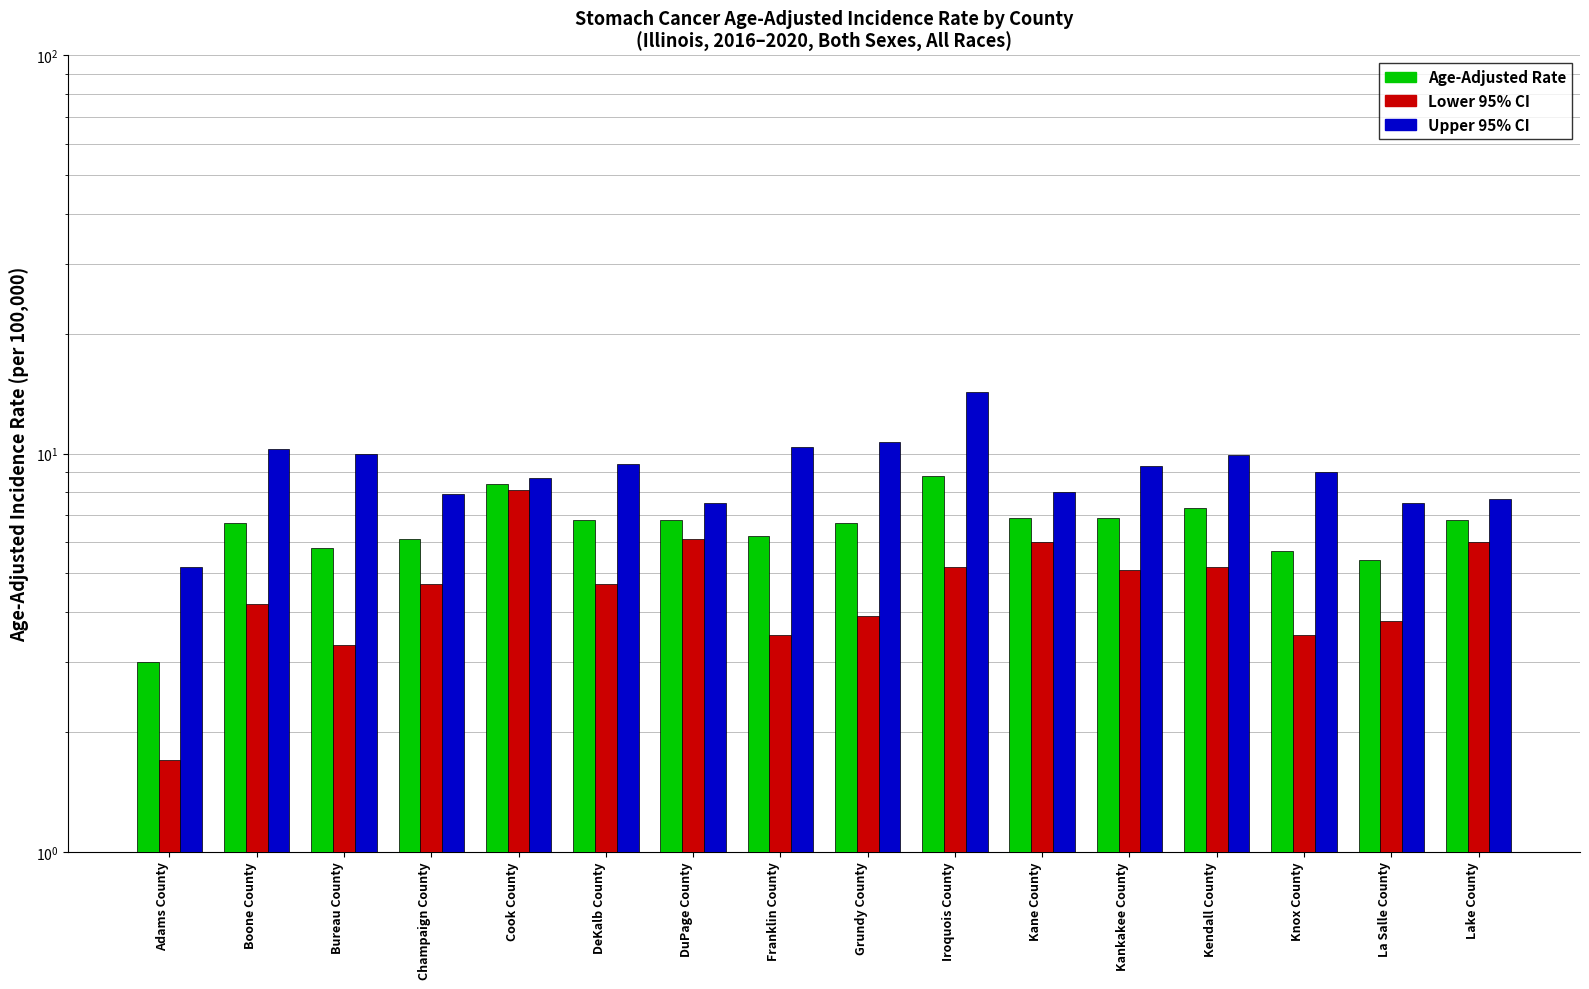

Reading left to right, transcribe all the data shown in this chart.

Age-Adjusted Rate: Adams County=3.0	Boone County=6.7	Bureau County=5.8	Champaign County=6.1	Cook County=8.4	DeKalb County=6.8	DuPage County=6.8	Franklin County=6.2	Grundy County=6.7	Iroquois County=8.8	Kane County=6.9	Kankakee County=6.9	Kendall County=7.3	Knox County=5.7	La Salle County=5.4	Lake County=6.8
Lower 95% CI: Adams County=1.7	Boone County=4.2	Bureau County=3.3	Champaign County=4.7	Cook County=8.1	DeKalb County=4.7	DuPage County=6.1	Franklin County=3.5	Grundy County=3.9	Iroquois County=5.2	Kane County=6.0	Kankakee County=5.1	Kendall County=5.2	Knox County=3.5	La Salle County=3.8	Lake County=6.0
Upper 95% CI: Adams County=5.2	Boone County=10.3	Bureau County=10.0	Champaign County=7.9	Cook County=8.7	DeKalb County=9.4	DuPage County=7.5	Franklin County=10.4	Grundy County=10.7	Iroquois County=14.3	Kane County=8.0	Kankakee County=9.3	Kendall County=9.9	Knox County=9.0	La Salle County=7.5	Lake County=7.7